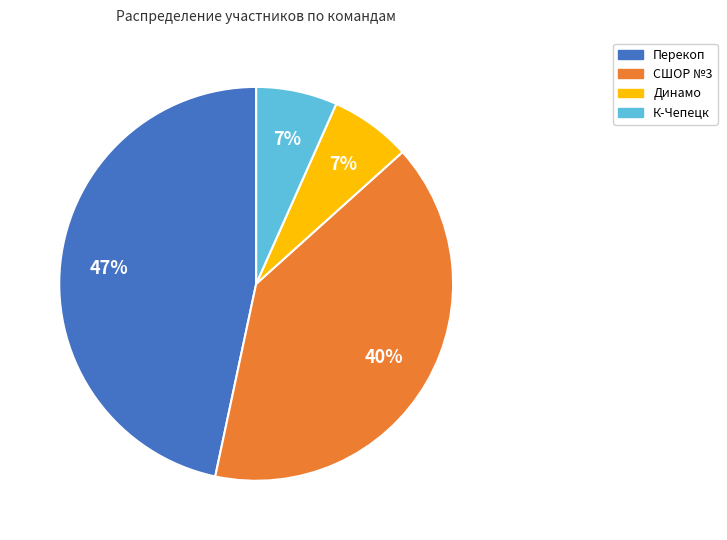

Do Динамо and СШОР №3 together represent more than half of the pie?

No